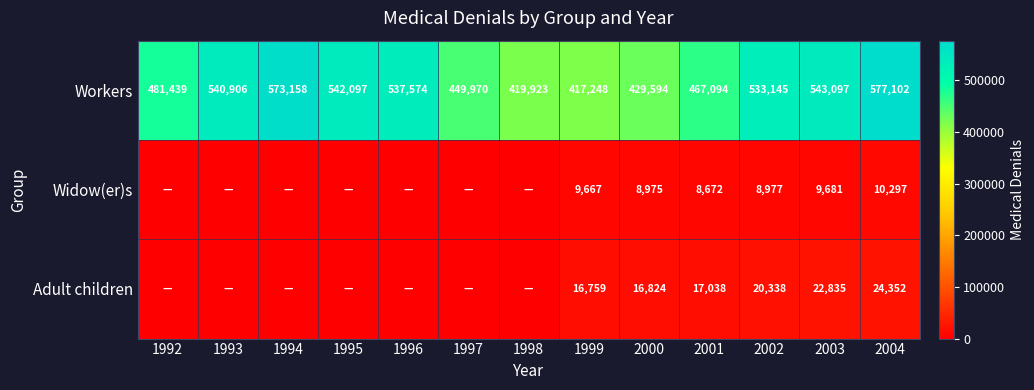

What is the spread (max minus min) of values at 2001?

458422